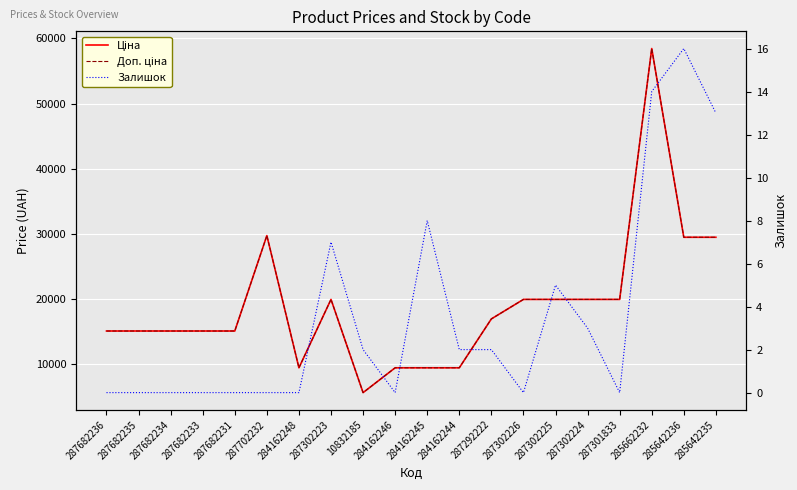

Is the value of Доп. ціна at 284162246 greater than the value of Ціна at 284162245?

No